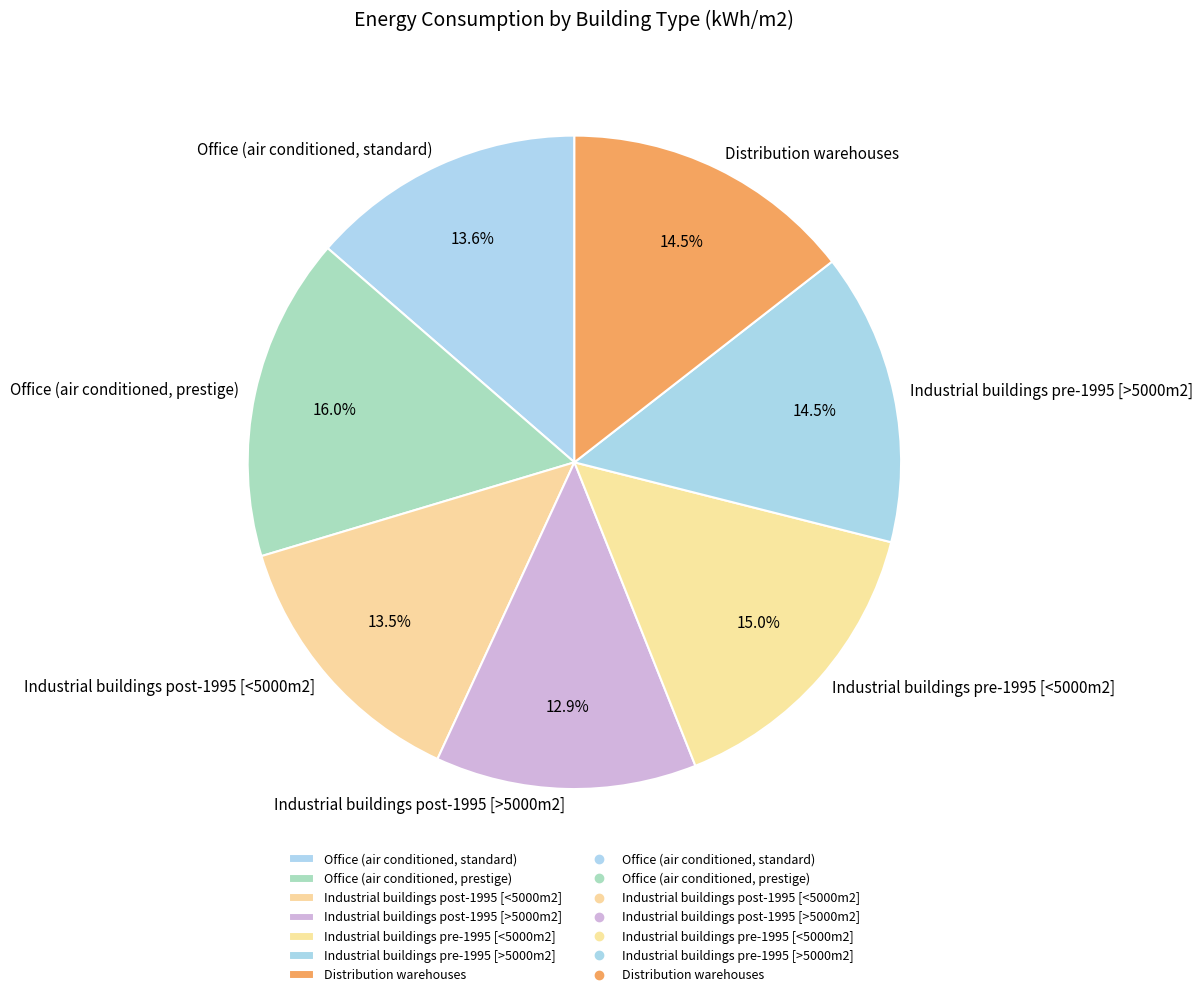

Does any single category account for the majority?

No